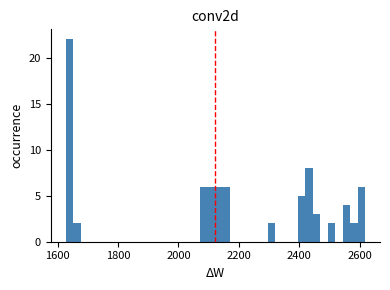

Around what value on the x-axis is the tallest bar? Give the approximate position of its centre, as read against the axis.

1640